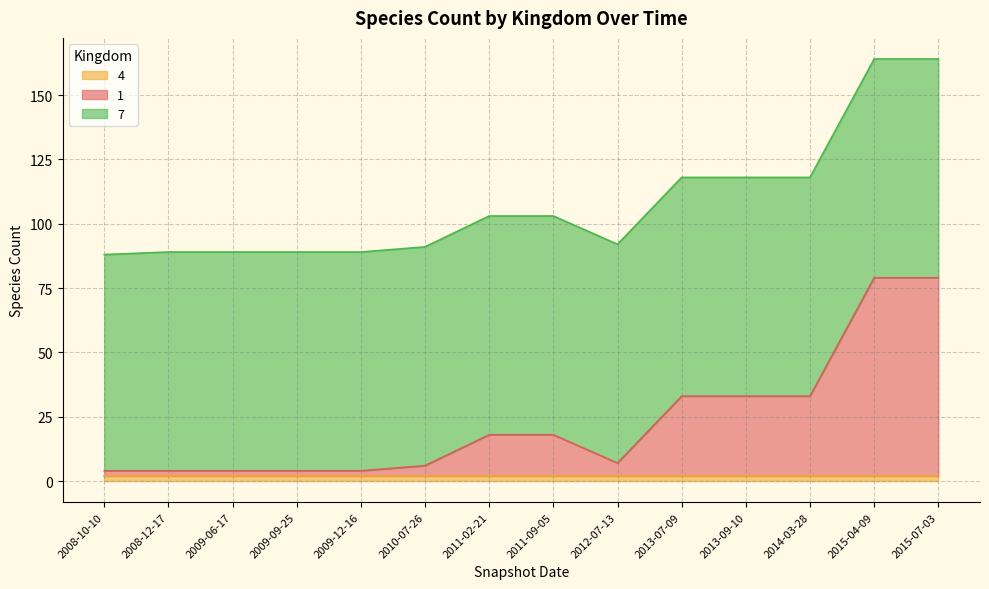

True or false: 7 and 4 cross at least once.

False